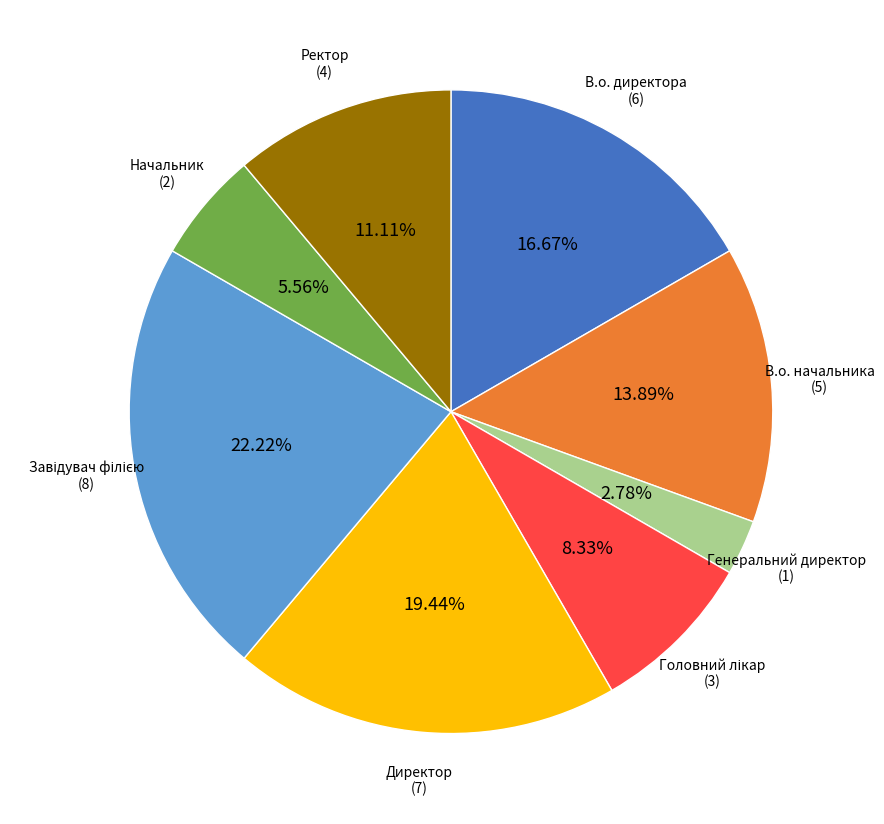

Is there a majority slice in this chart?

No